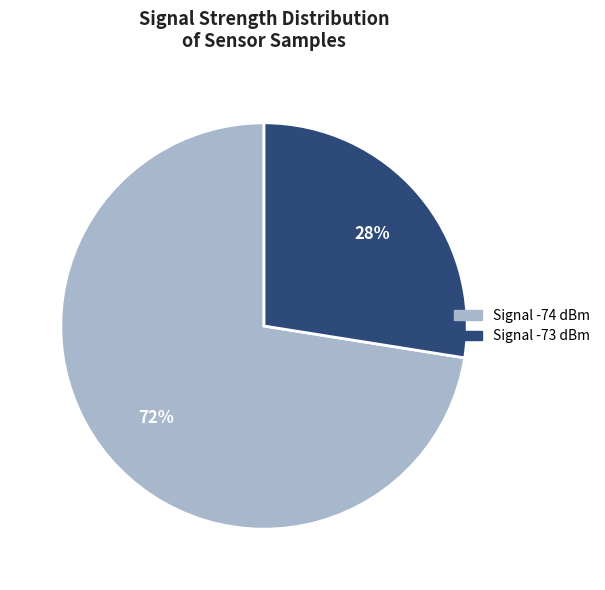

How many slices are in this pie chart?

2